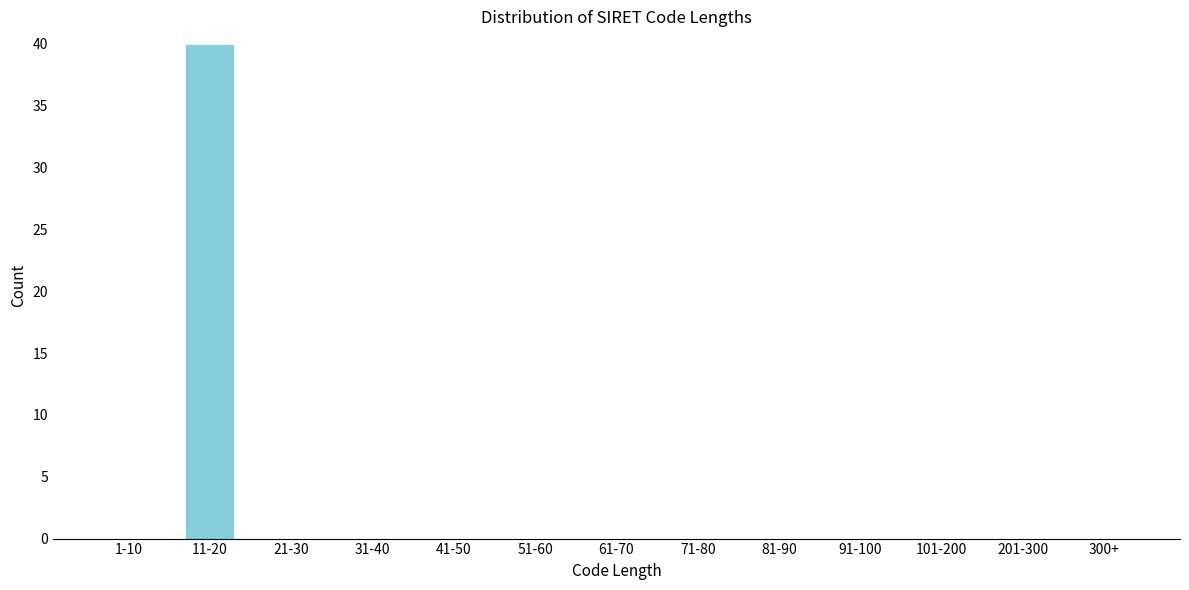

Reading left to right, transcribe all the data shown in this chart.

1-10=0	11-20=40	21-30=0	31-40=0	41-50=0	51-60=0	61-70=0	71-80=0	81-90=0	91-100=0	101-200=0	201-300=0	300+=0